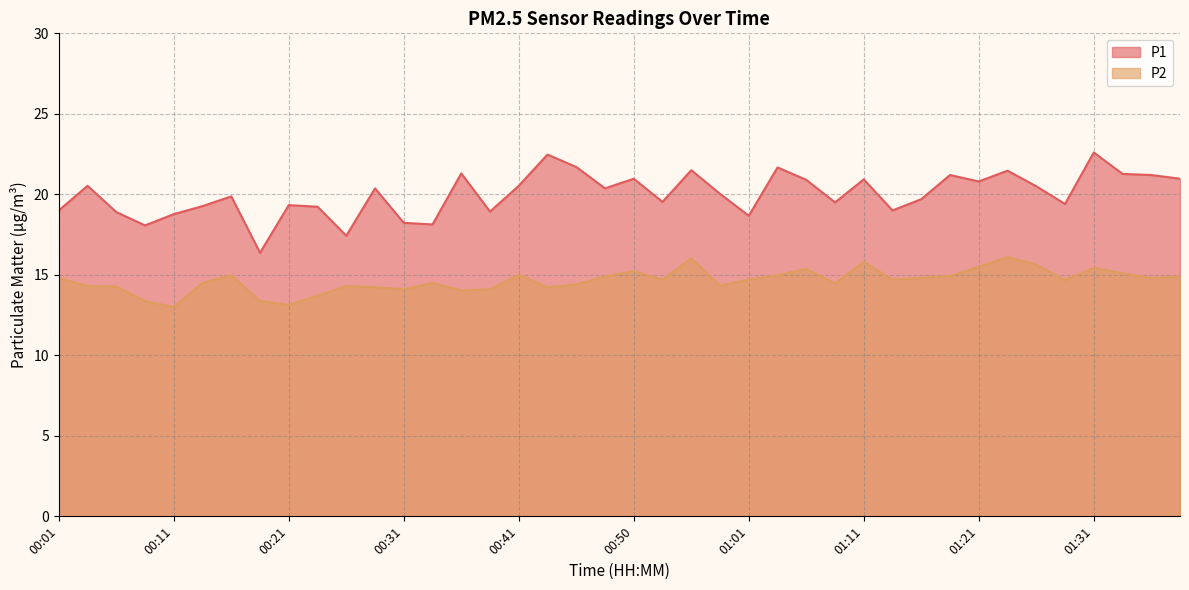

What is the label of the 4th point from the left?

00:08